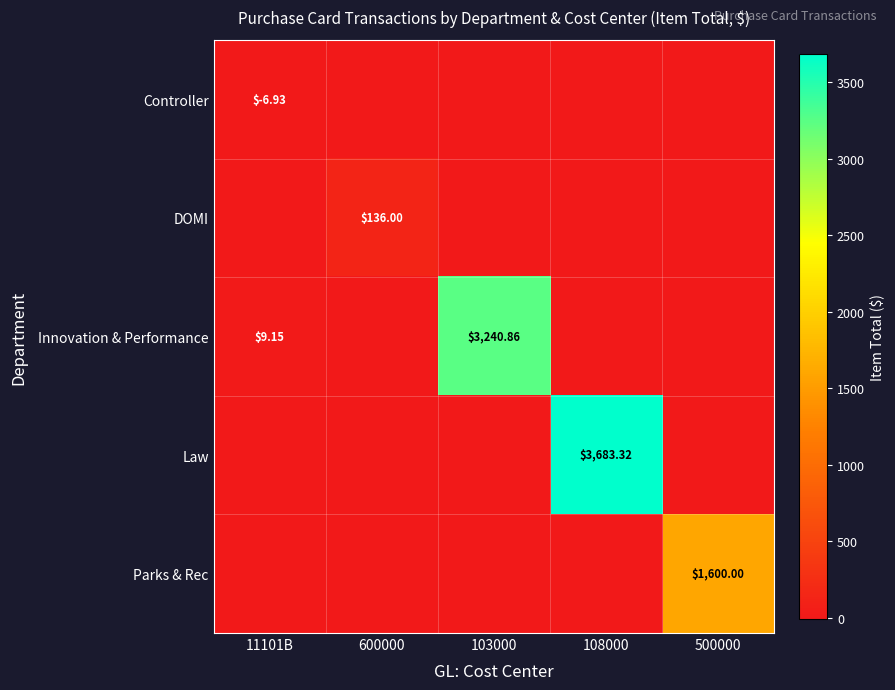

At which category is the sum across all series the highest?

108000